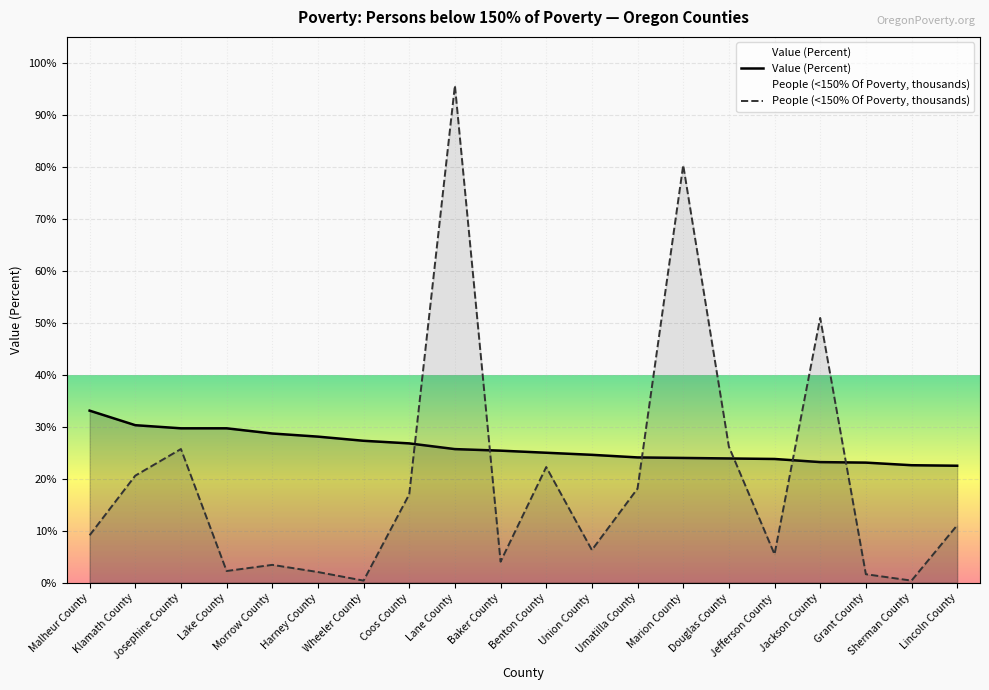

At which label does Value (Percent) reach its minimum?

Lincoln County